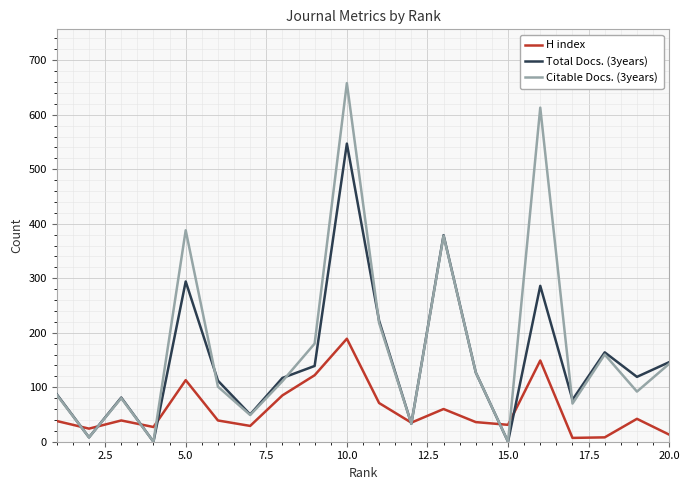

List the series in order of their overall mean, lowest first.

H index, Total Docs. (3years), Citable Docs. (3years)